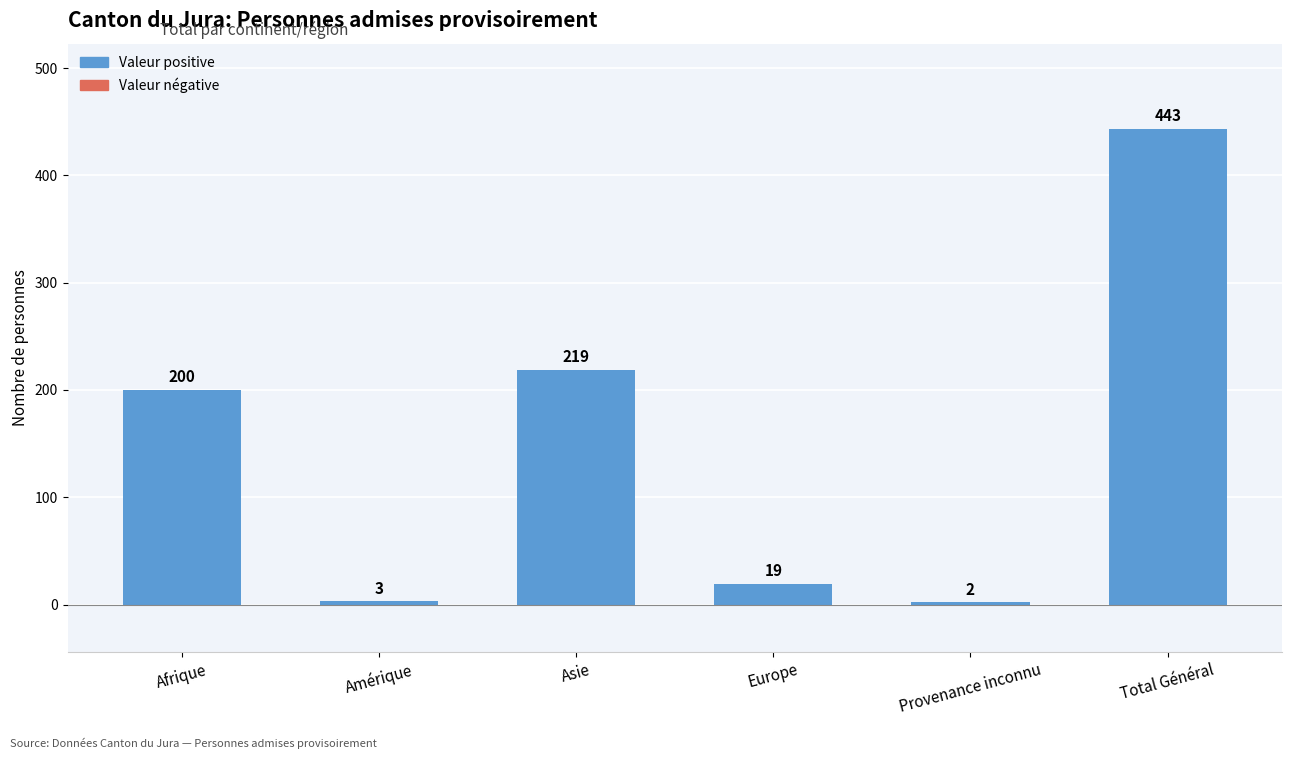

What is the average value?

148